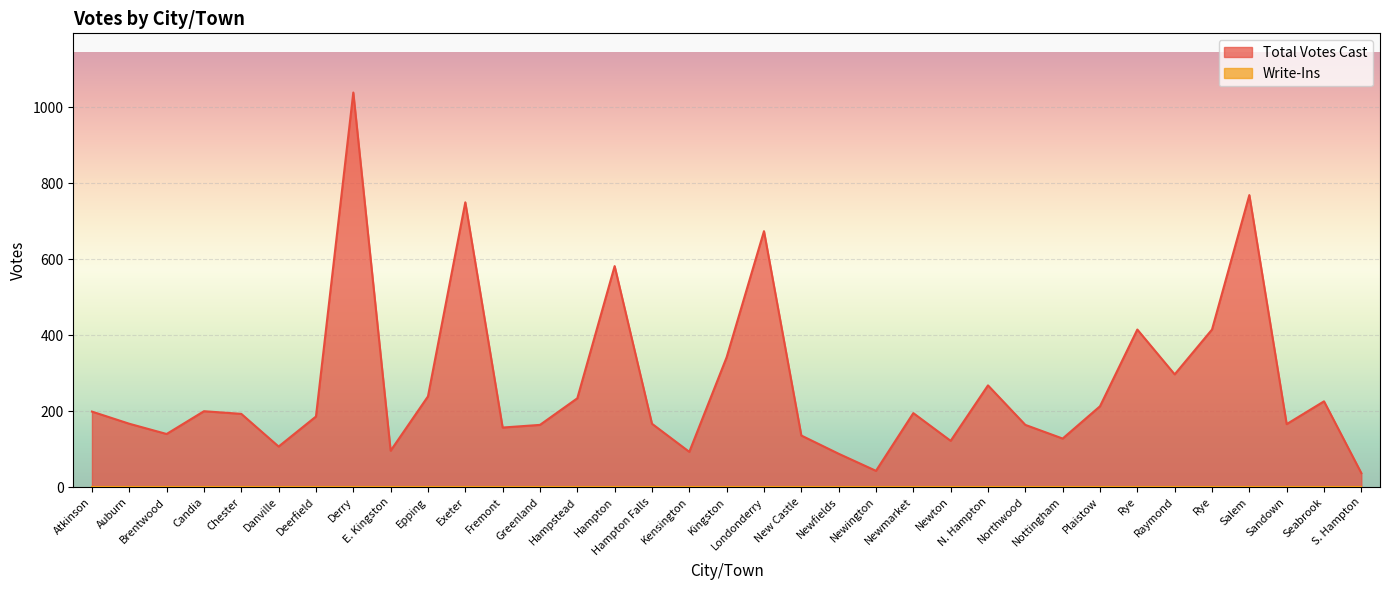

Rank the categories by value from highest to lowest.

Derry, Salem, Exeter, Londonderry, Hampton, Rye, Rye, Kingston, Raymond, N. Hampton, Epping, Hampstead, Seabrook, Plaistow, Candia, Atkinson, Newmarket, Chester, Deerfield, Auburn, Hampton Falls, Sandown, Greenland, Northwood, Fremont, Brentwood, New Castle, Nottingham, Newton, Danville, E. Kingston, Kensington, Newfields, Newington, S. Hampton